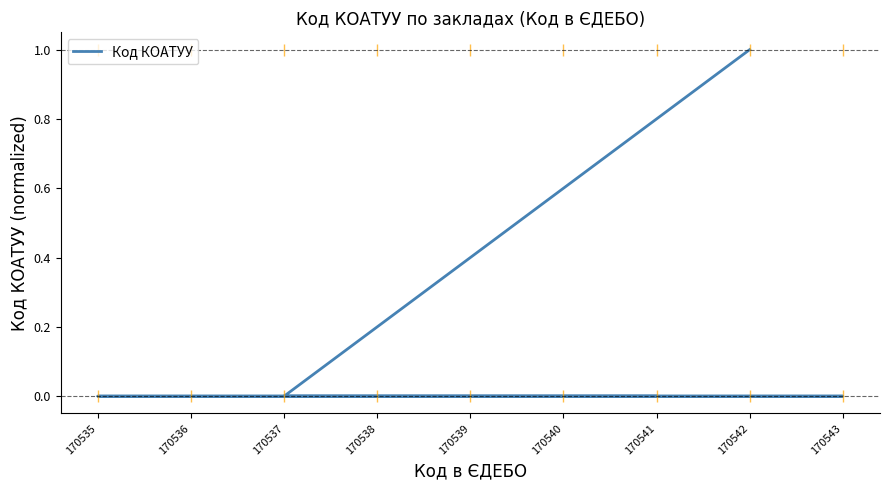

Which category has the lowest value across all series?

170537